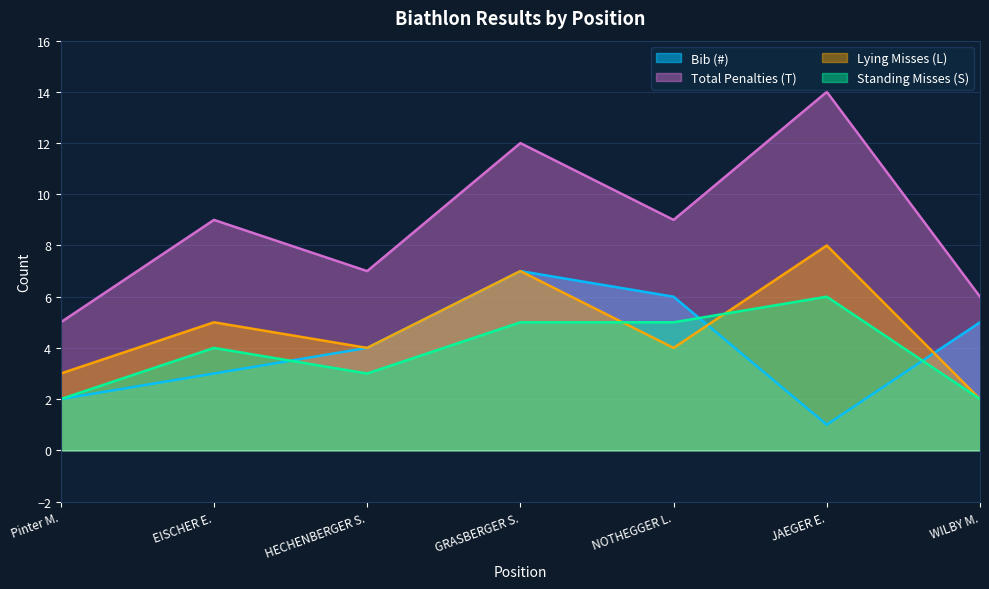

What is the spread (max minus min) of values at HECHENBERGER S.?

4